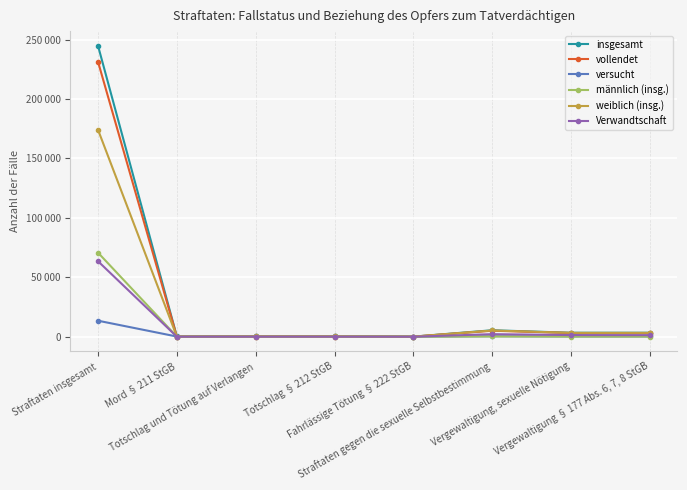

Is this an area chart (filled region under the line)?

No